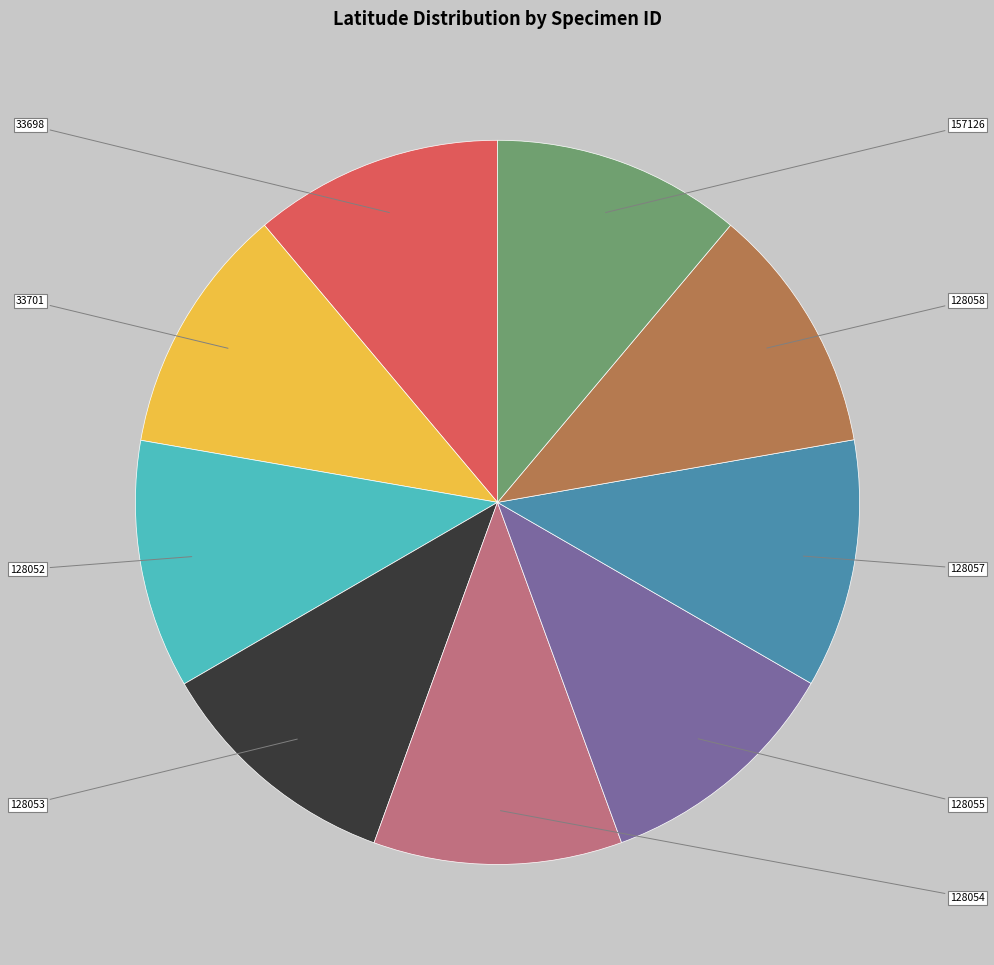

True or false: 128058 accounts for 1% of the total.

False